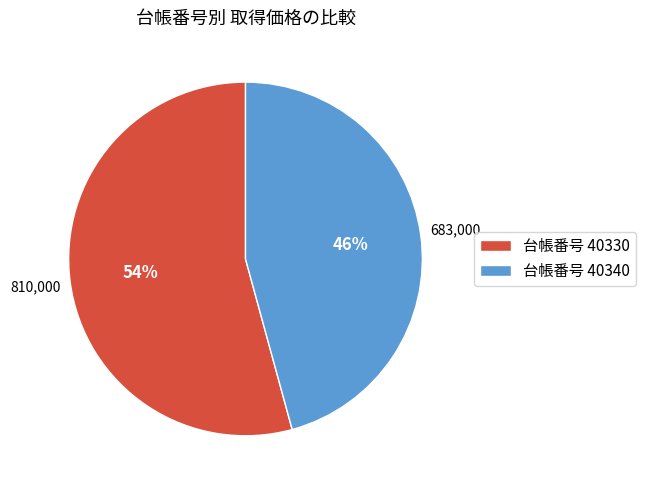

Rank the categories by value from lowest to highest.

台帳番号 40340, 台帳番号 40330